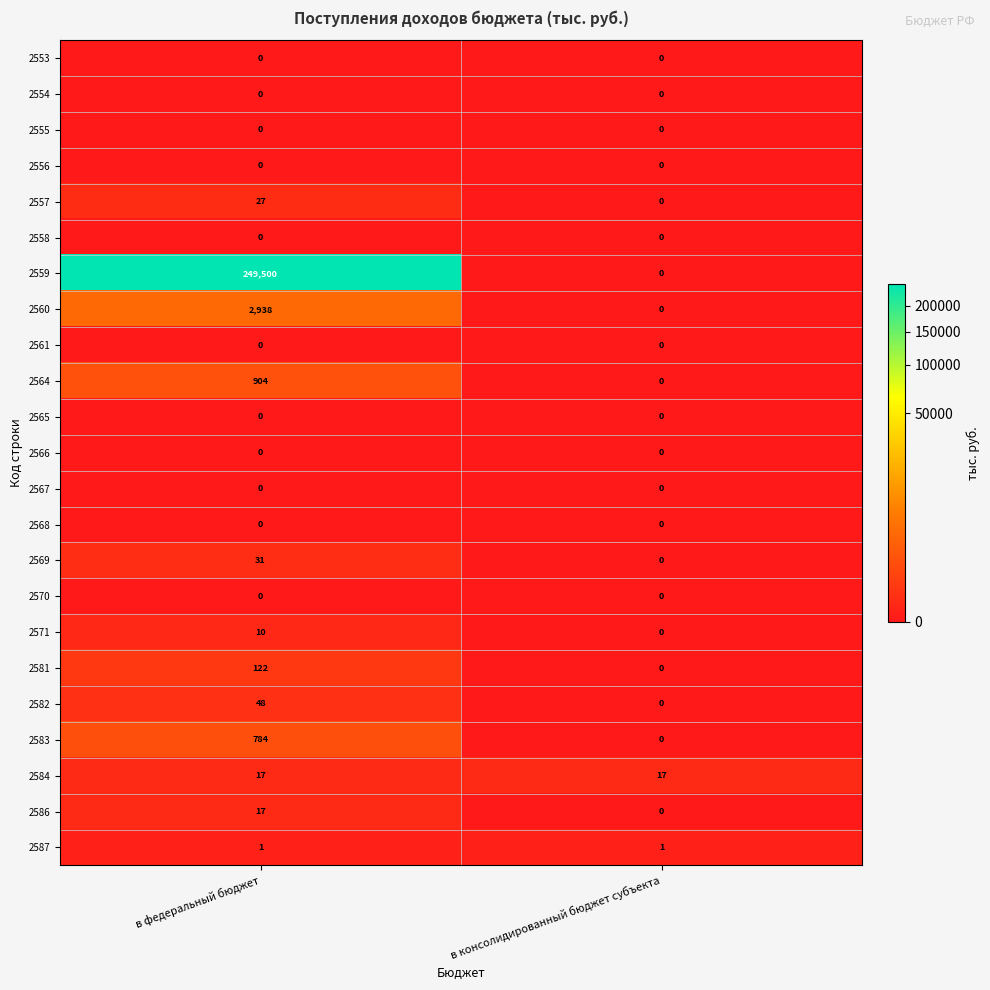

Which series has the widest spread of values?

2559